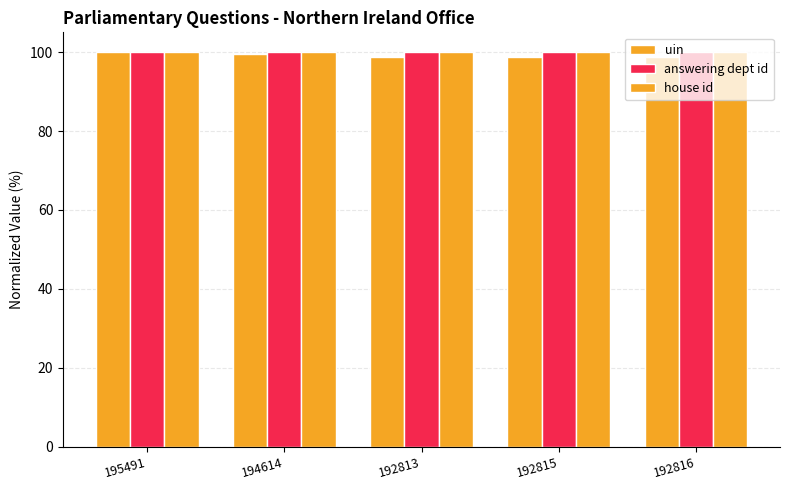

What value does the house id series have at 192816?

100.0